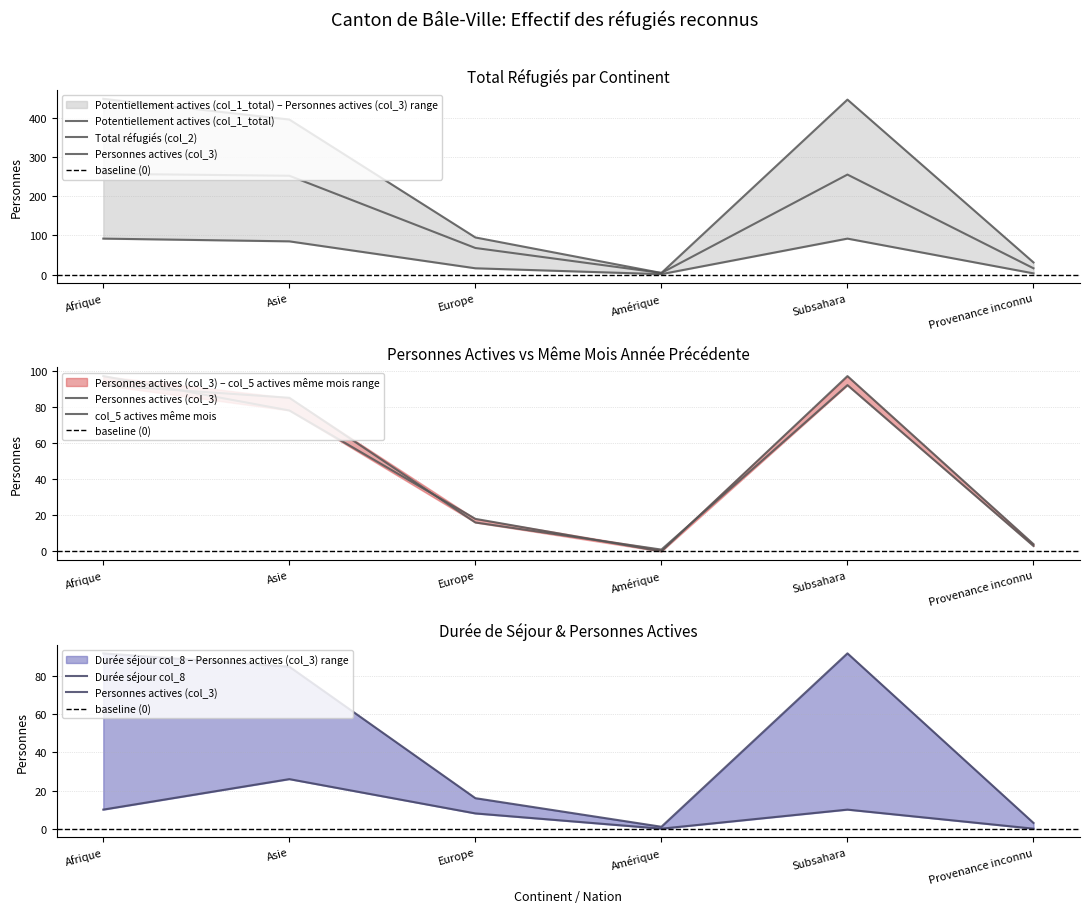

What is the difference between the second highest and second lowest values in the Personnes actives (col_3) series?

89